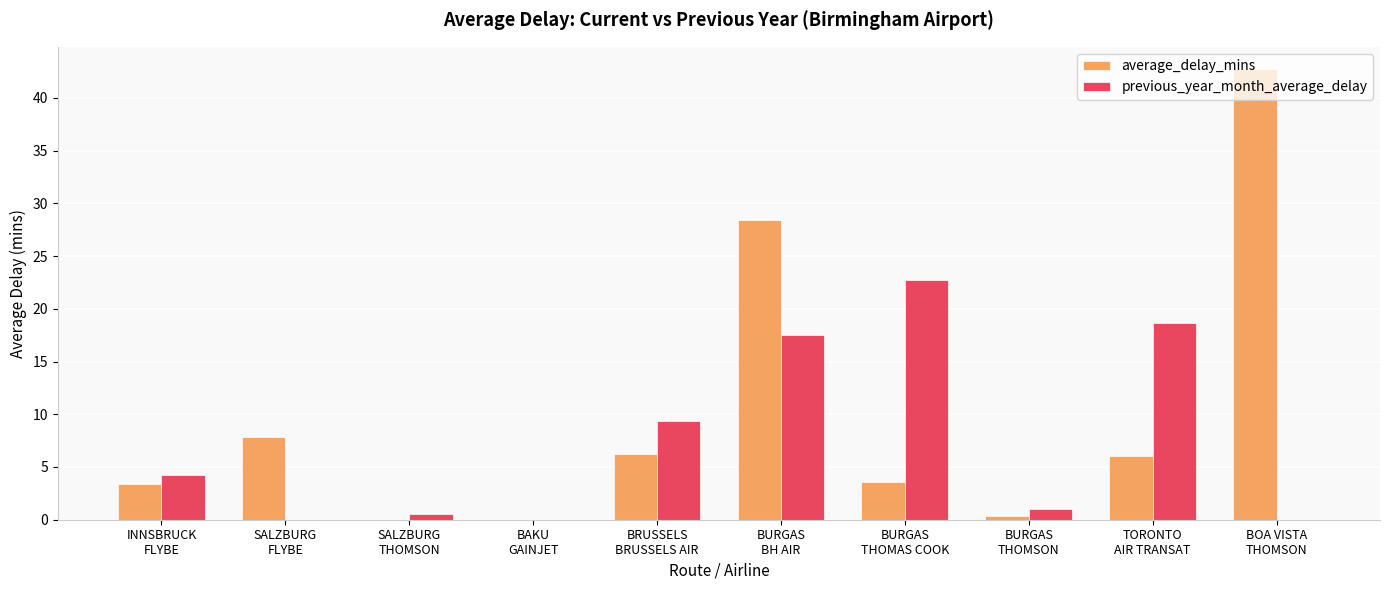

Which series has the largest total across all categories?

average_delay_mins